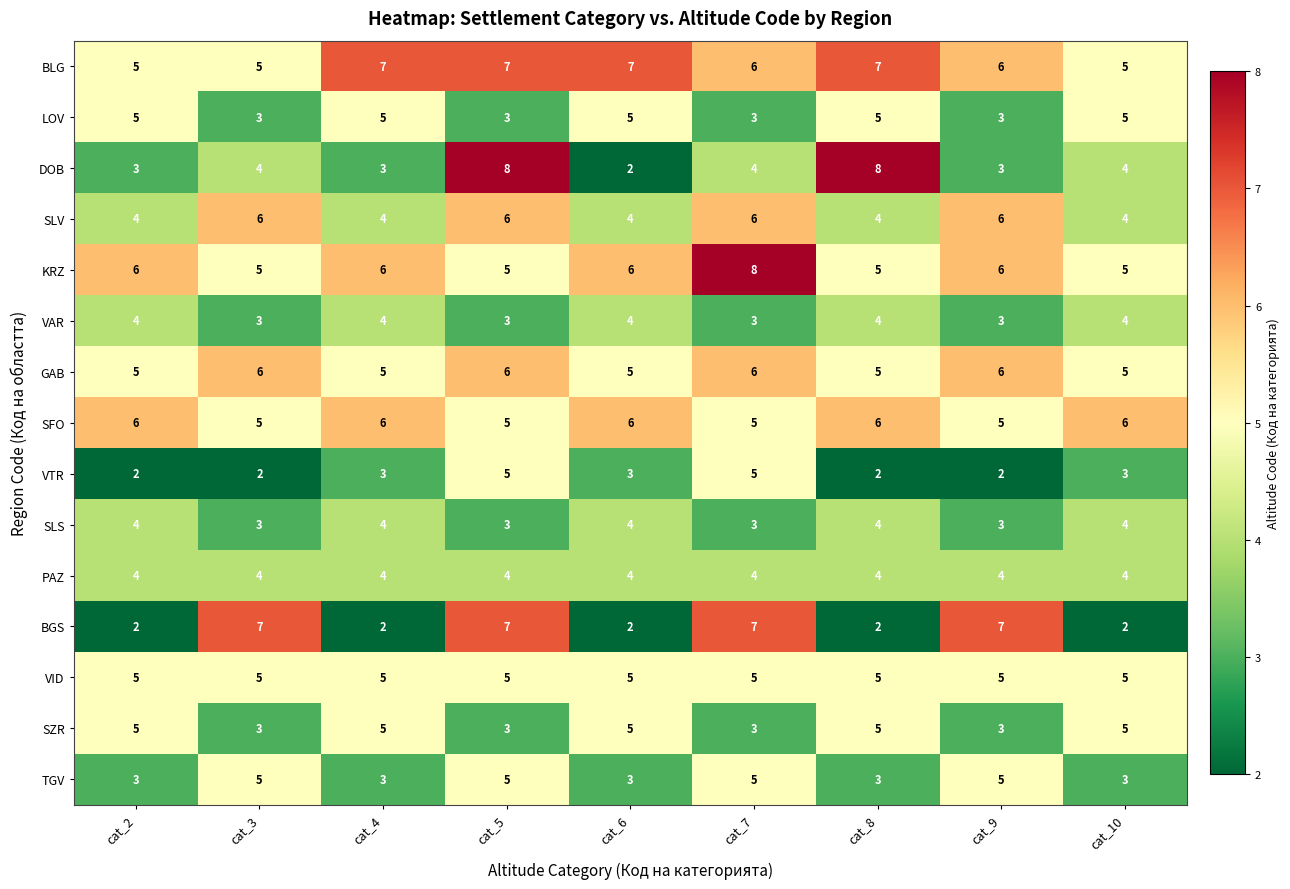

How many series are shown in this chart?

15